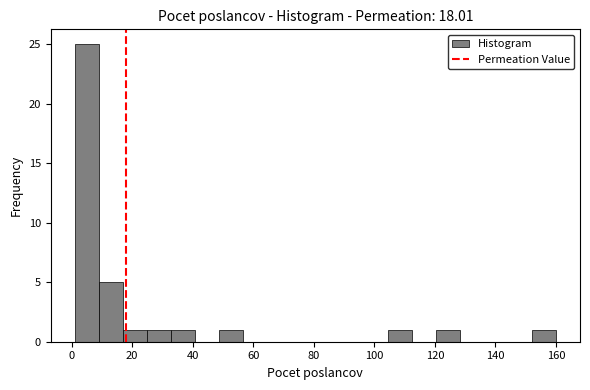

Read against the x-axis, roughly where is the centre of the tallest bar?

4